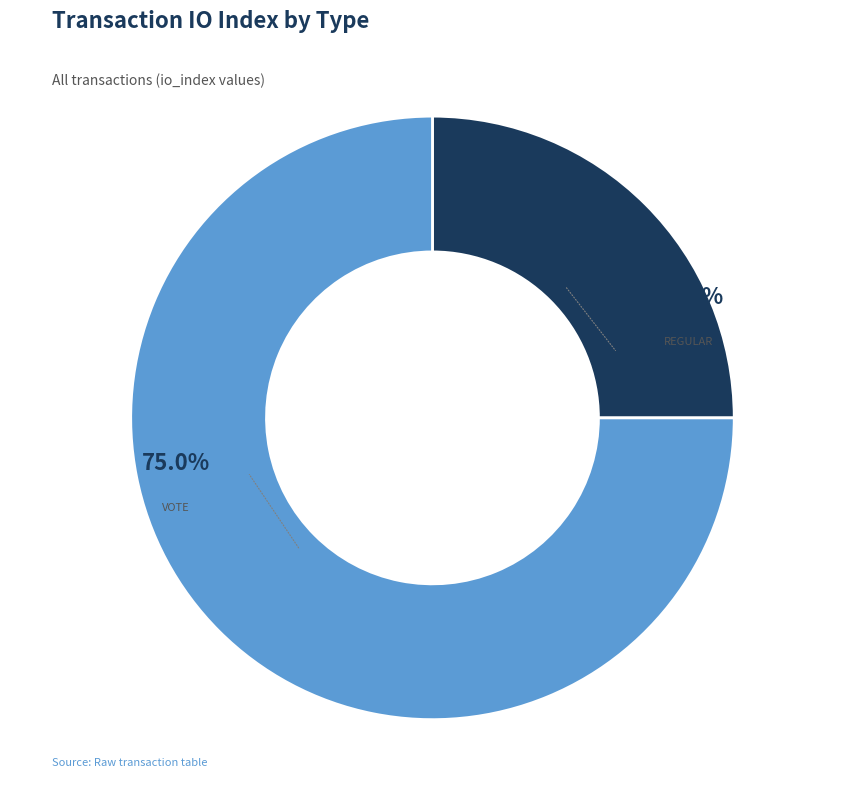

Is there a majority slice in this chart?

Yes